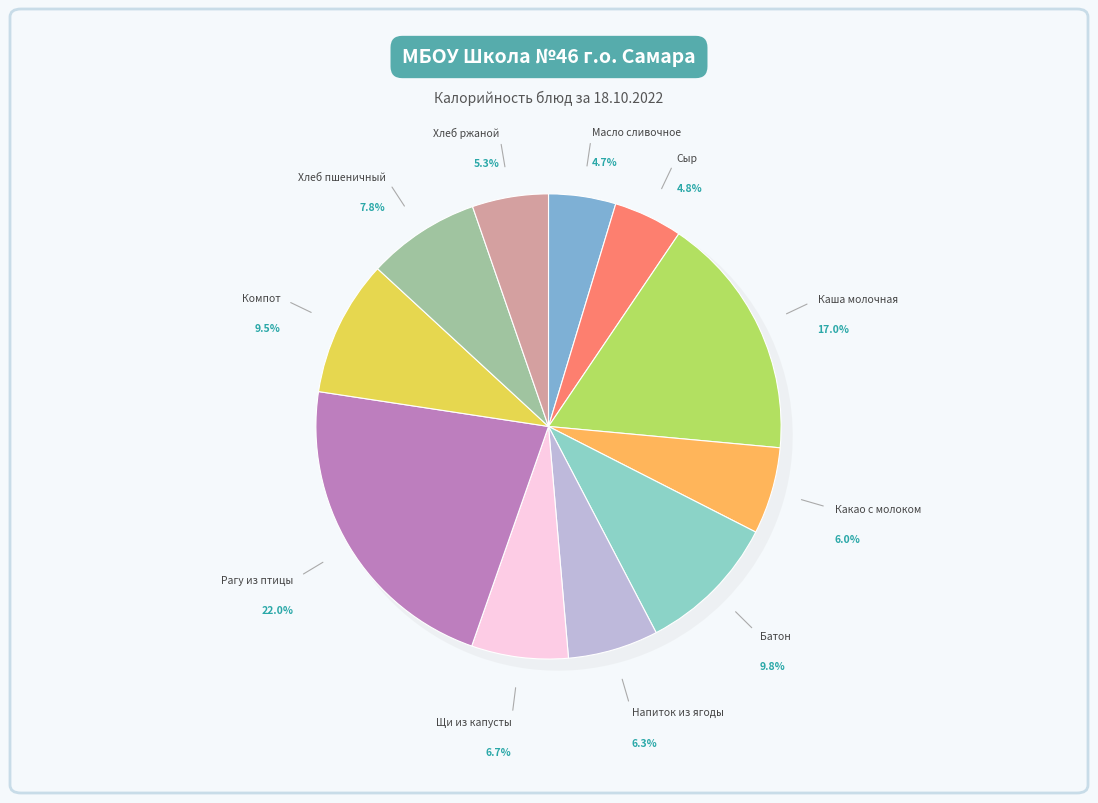

True or false: Масло сливочное accounts for 5% of the total.

True